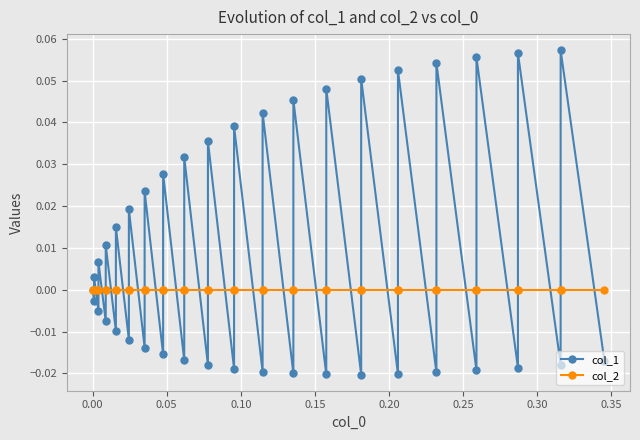

List the series in order of their peak value, lowest first.

col_2, col_1